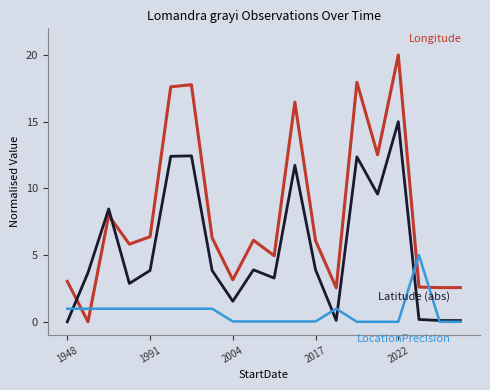

What is the greatest value displayed?

20.0